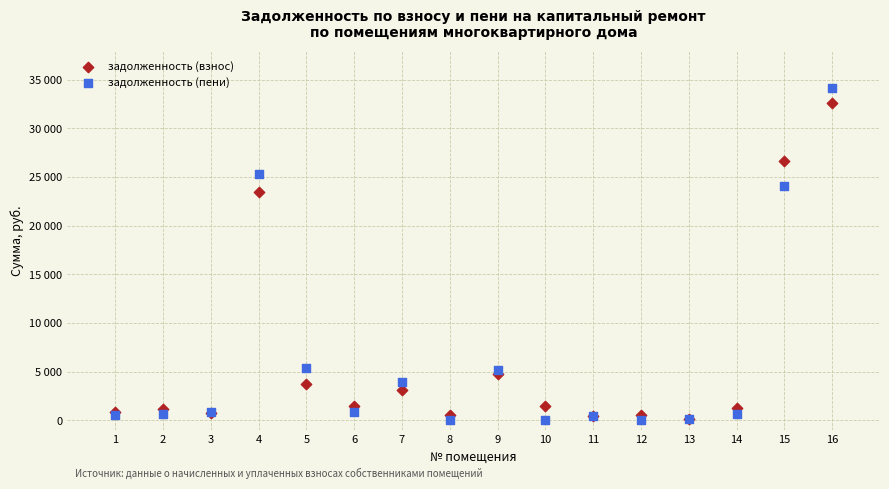

Which series has the largest Y range (max minus min)?

задолженность (пени)